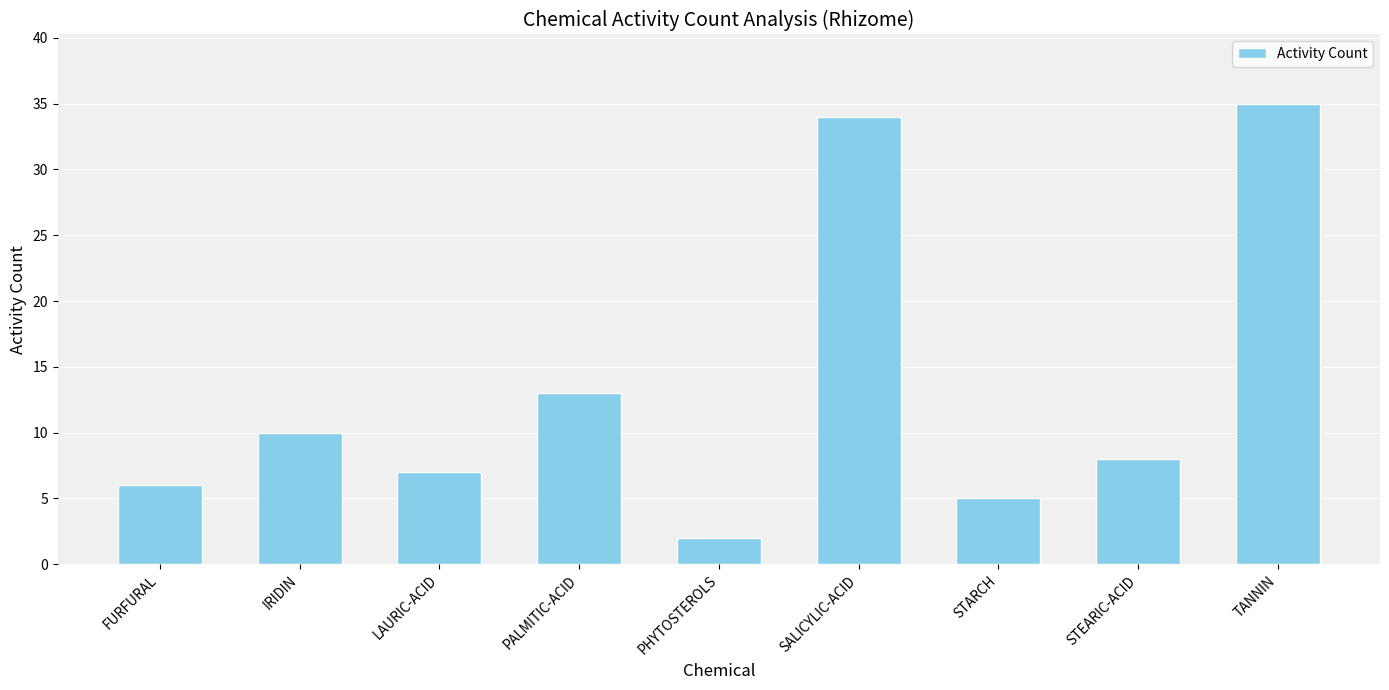

What is the change in value from IRIDIN to LAURIC-ACID?

-3